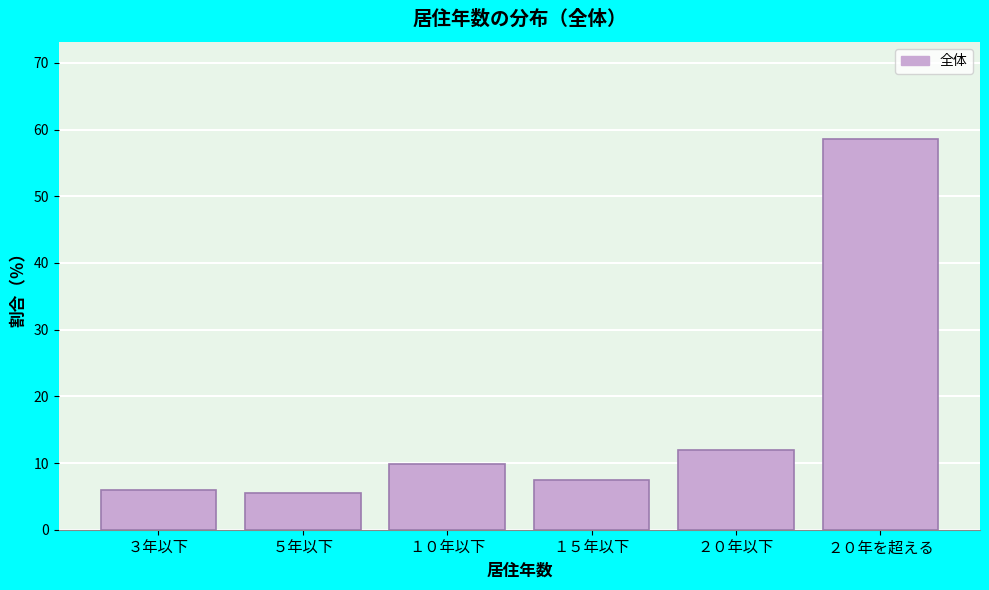

Reading left to right, extract all data points from this chart.

３年以下=5.9	５年以下=5.5	１０年以下=9.9	１５年以下=7.4	２０年以下=12.0	２０年を超える=58.5